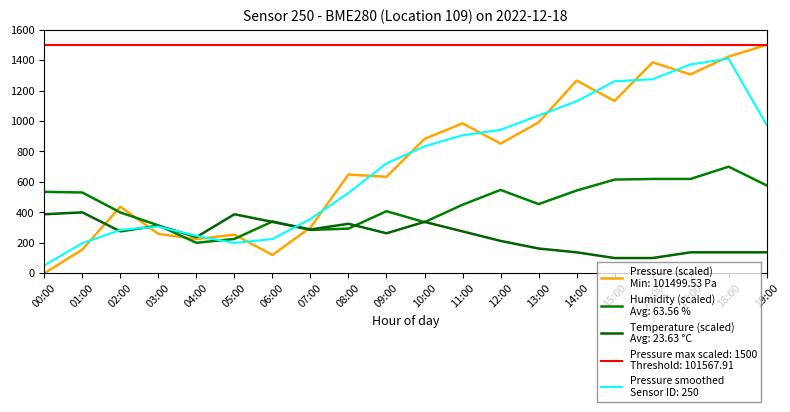

The temperature series shows 411.7 at 03:00. True or false?

False